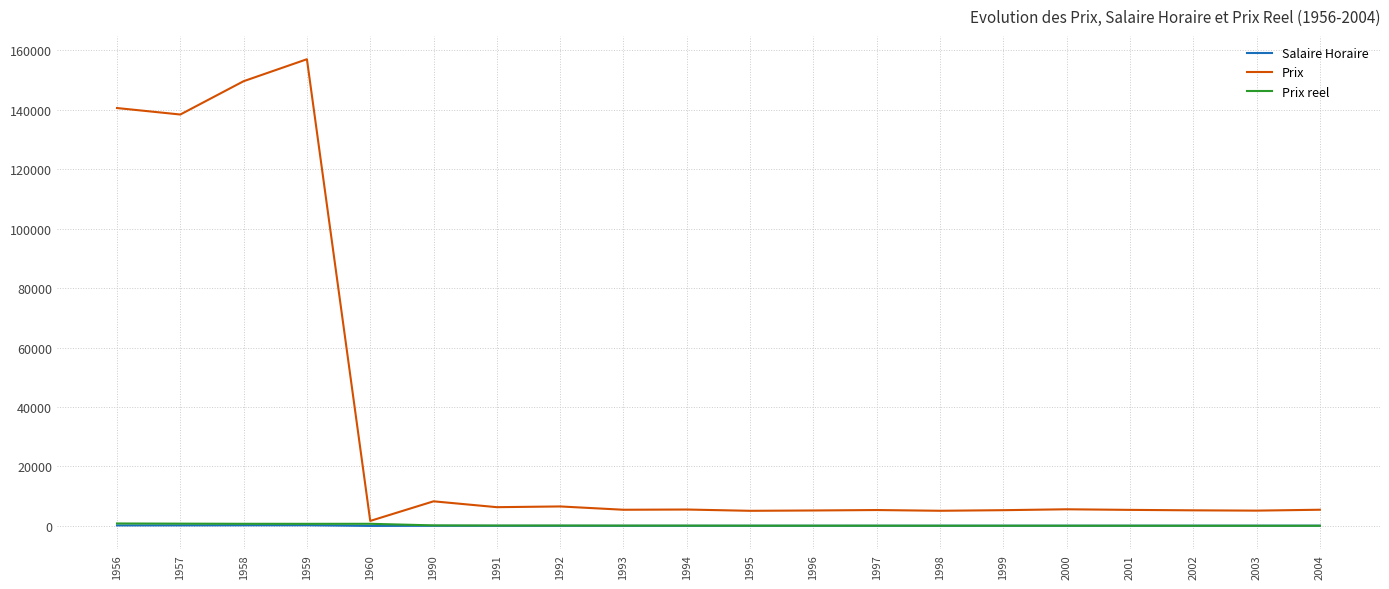

Between 1957 and 2001, which series saw the biggest shift?

Prix